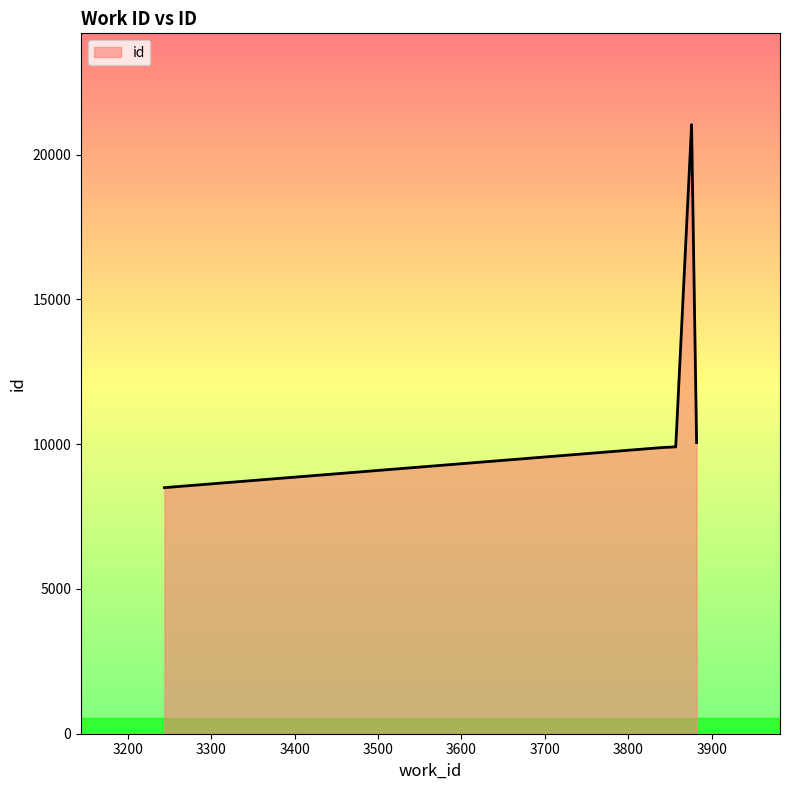

Reading right to left, list all the values displayed in this chart.

3876=21033	3876=21031	3882=10054	3857=9907	3856=9906	3855=9905	3846=9893	3848=9892	3834=9868	3244=8498